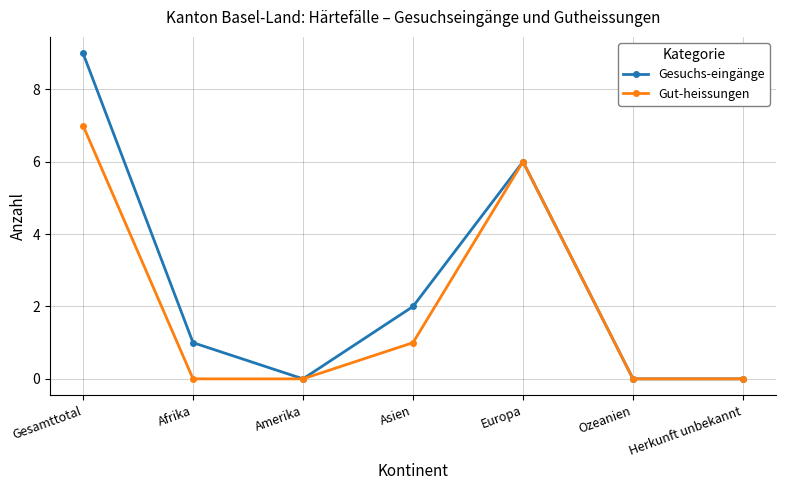

At which label does Gesuchs-eingänge first exceed 1?

Gesamttotal